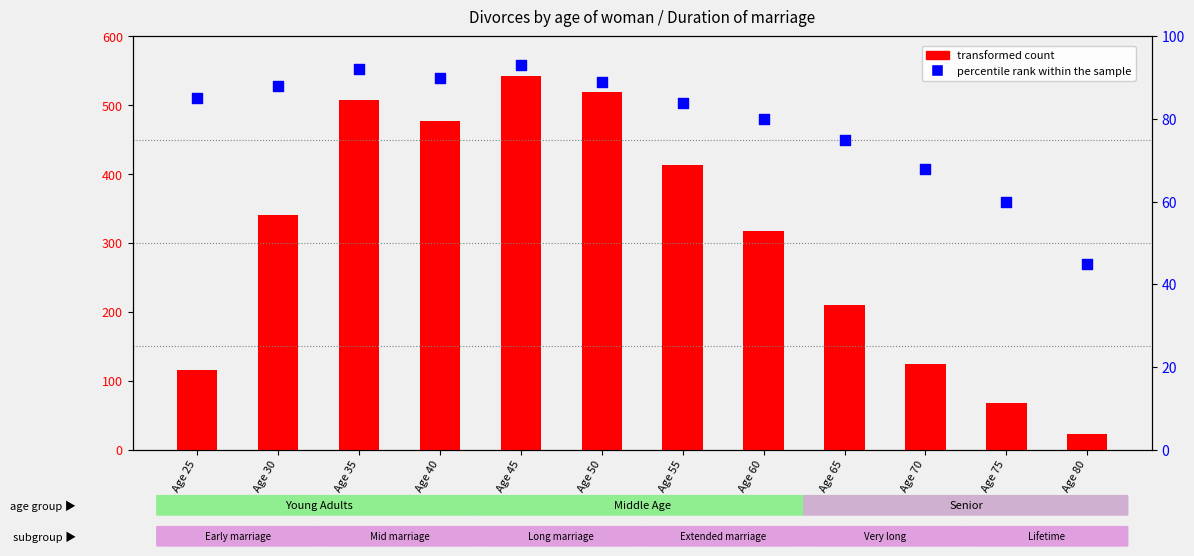

Which series has the largest total across all categories?

transformed count